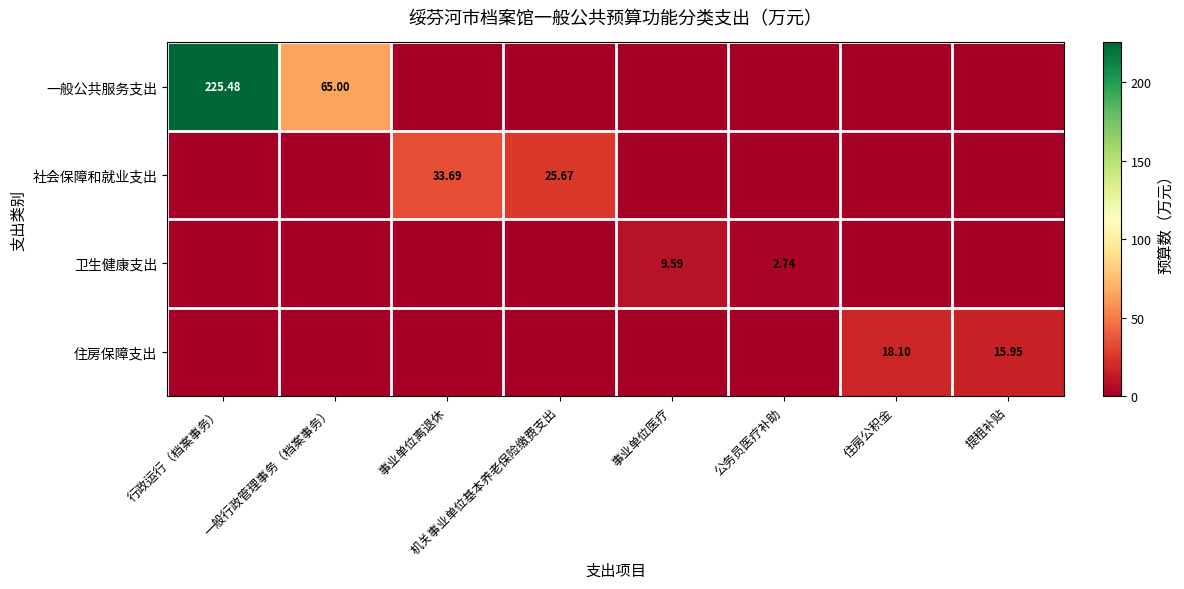

At which category is the sum across all series the highest?

行政运行（档案事务）